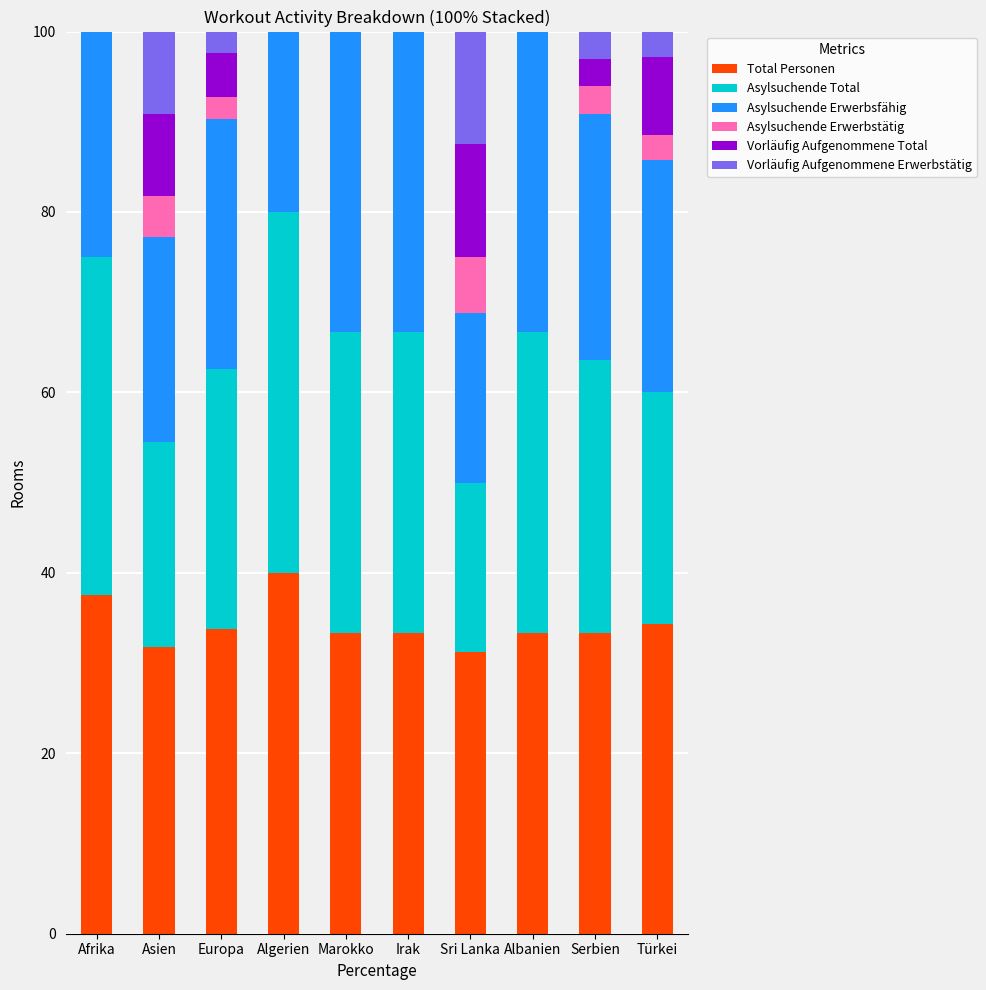

What is the total value across all series at Türkei?

100.0